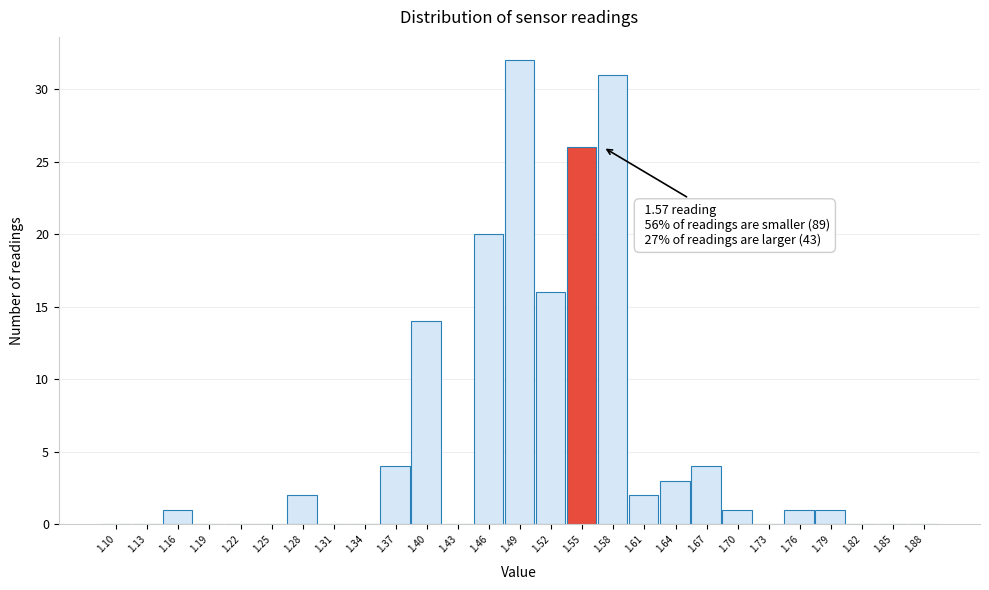

Reading left to right, list all the values displayed in this chart.

1.10=0	1.13=0	1.16=1	1.19=0	1.22=0	1.25=0	1.28=2	1.31=0	1.34=0	1.37=4	1.40=14	1.43=0	1.46=20	1.49=32	1.52=16	1.55=26	1.58=31	1.61=2	1.64=3	1.67=4	1.70=1	1.73=0	1.76=1	1.79=1	1.82=0	1.85=0	1.88=0